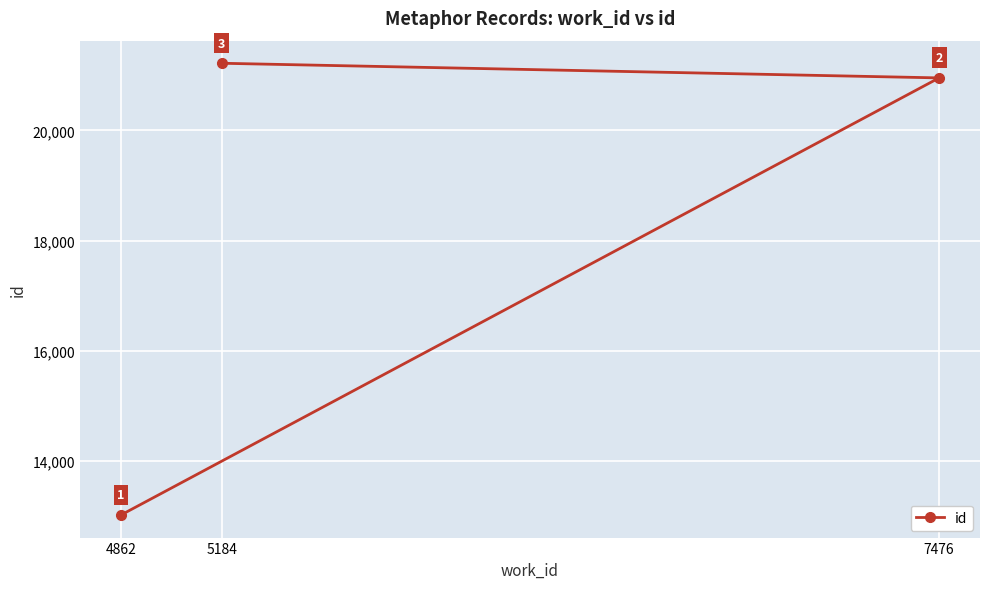

What is the greatest value displayed?

21221